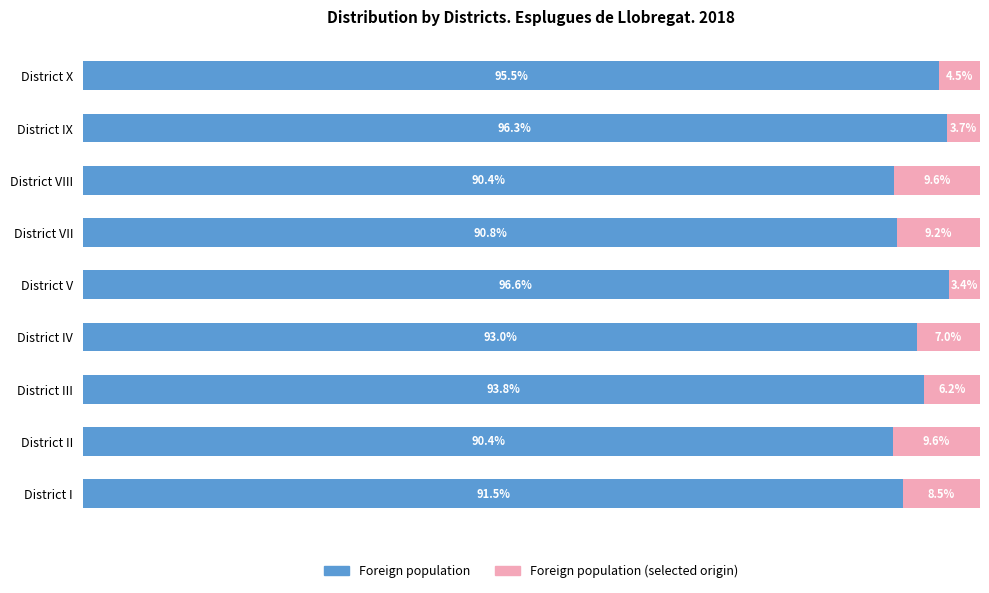

Which category has the highest value in the Foreign population series?

District V